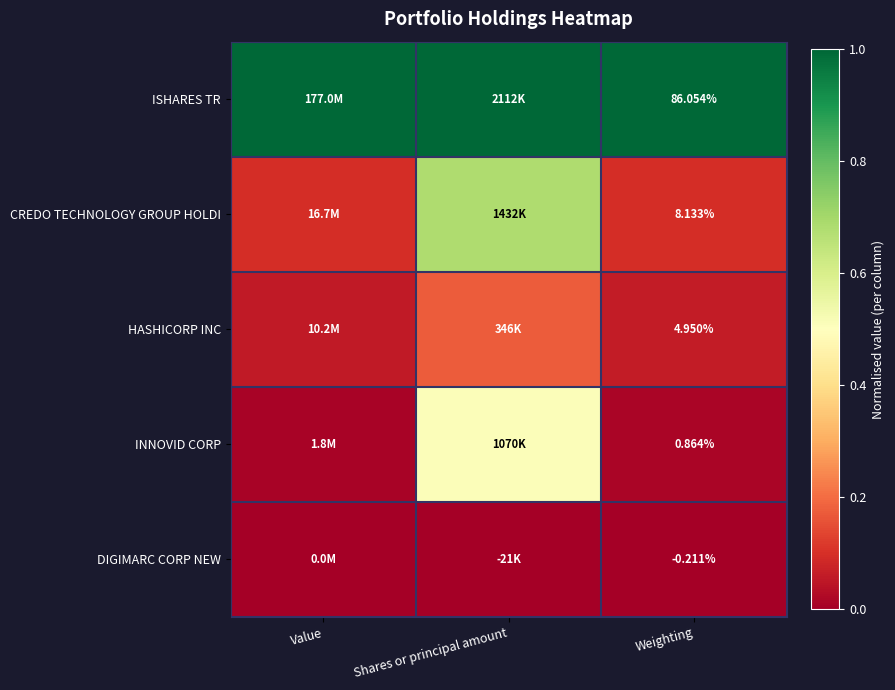

At Weighting, list the series in order from largest to smallest.

ISHARES TR, CREDO TECHNOLOGY GROUP HOLDI, HASHICORP INC, INNOVID CORP, DIGIMARC CORP NEW